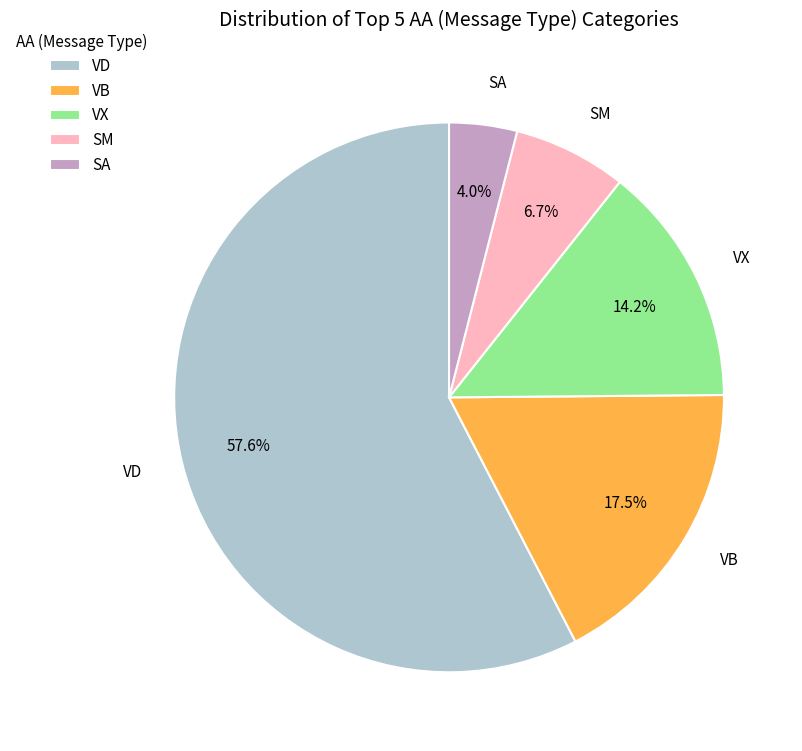

What is the ratio of the value at SA to the value at VX?

0.3